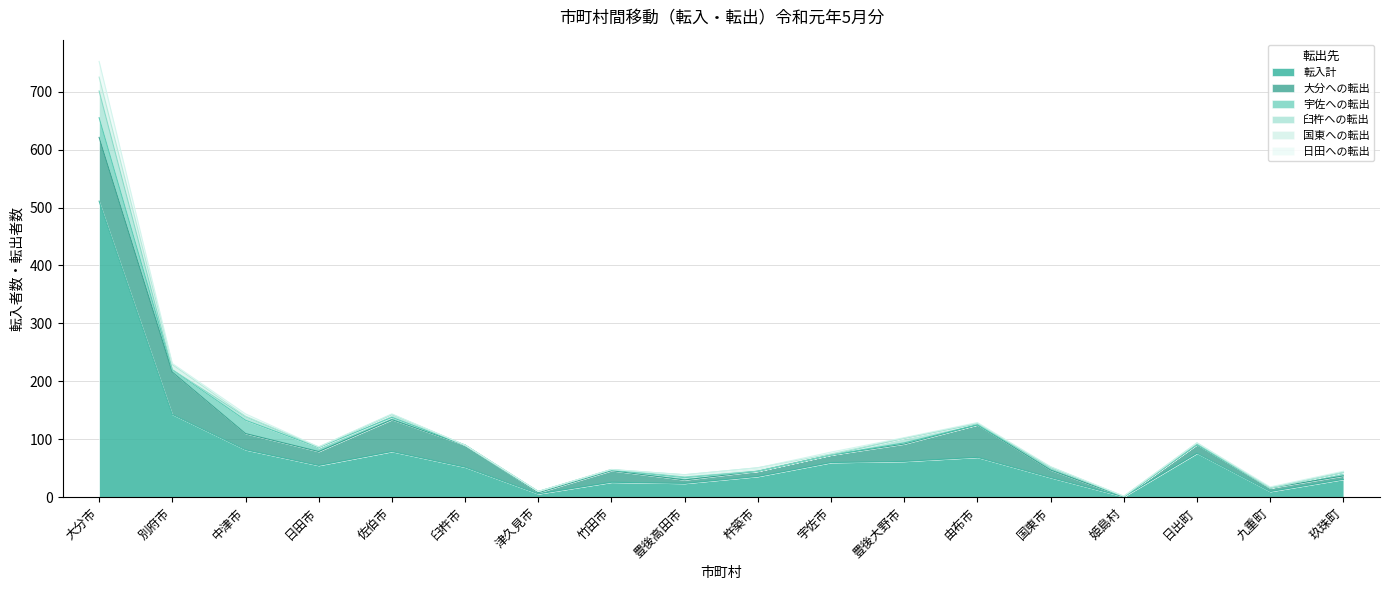

Rank the categories by 臼杵への転出 value from highest to lowest.

大分市, 豊後大野市, 中津市, 佐伯市, 由布市, 竹田市, 豊後高田市, 日出町, 別府市, 日田市, 臼杵市, 津久見市, 杵築市, 宇佐市, 国東市, 姫島村, 九重町, 玖珠町